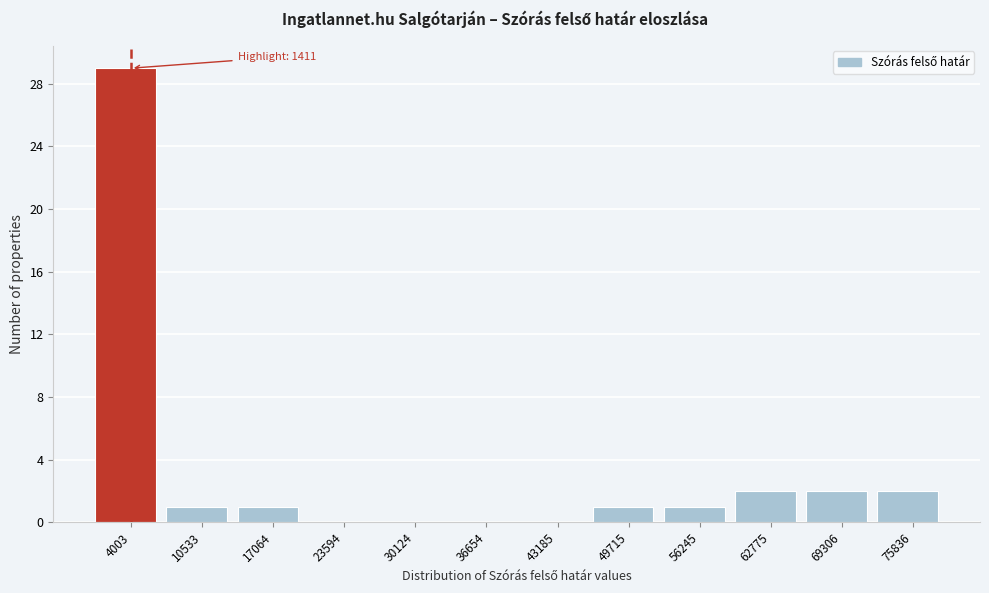

Over which range of the x-axis is the bar tallest?

1000 to 7000